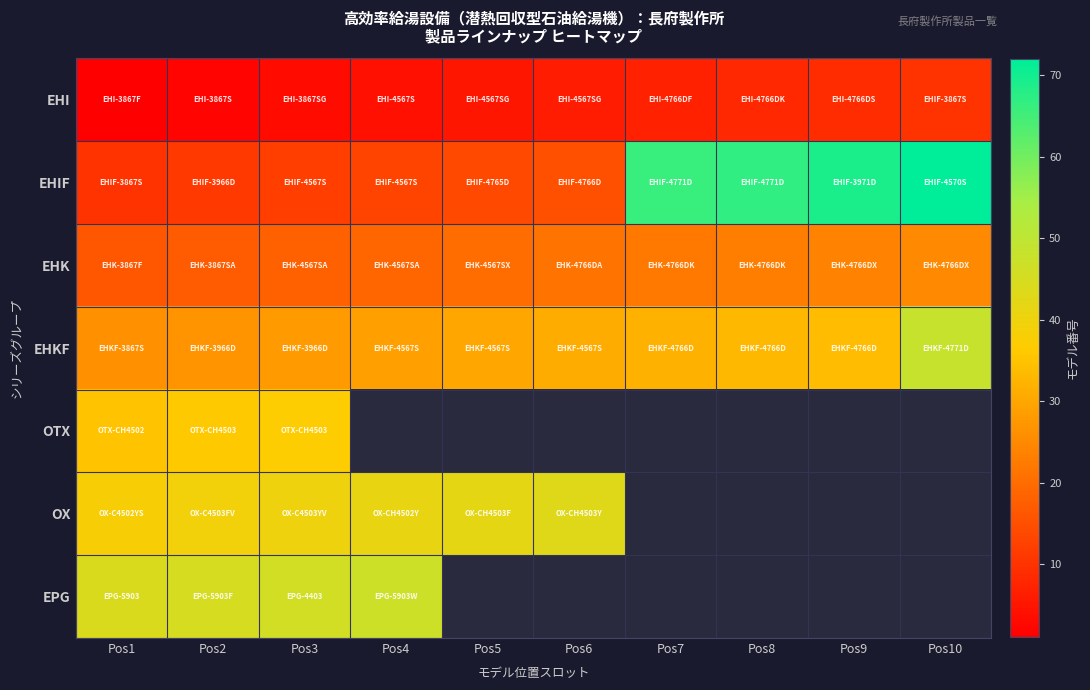

What is the minimum value shown in the chart?

1.0